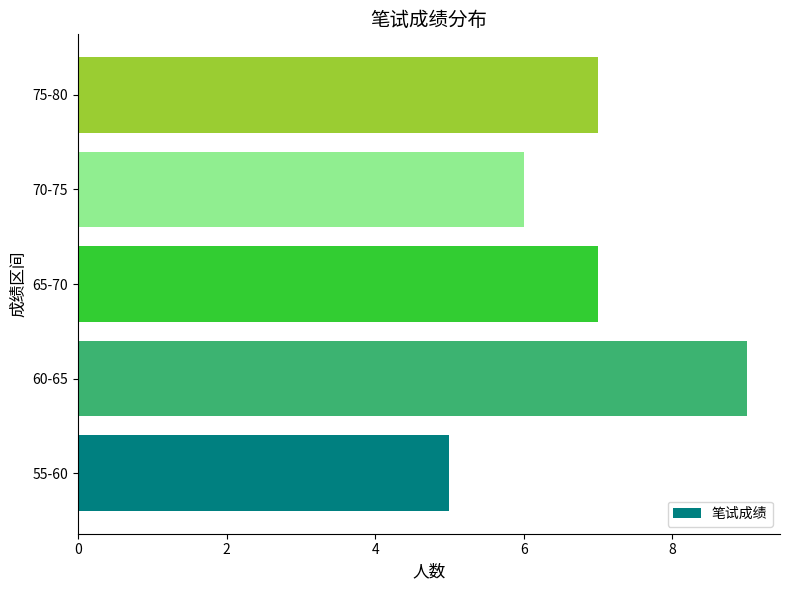

What is the ratio of the value at 75-80 to the value at 55-60?

1.4